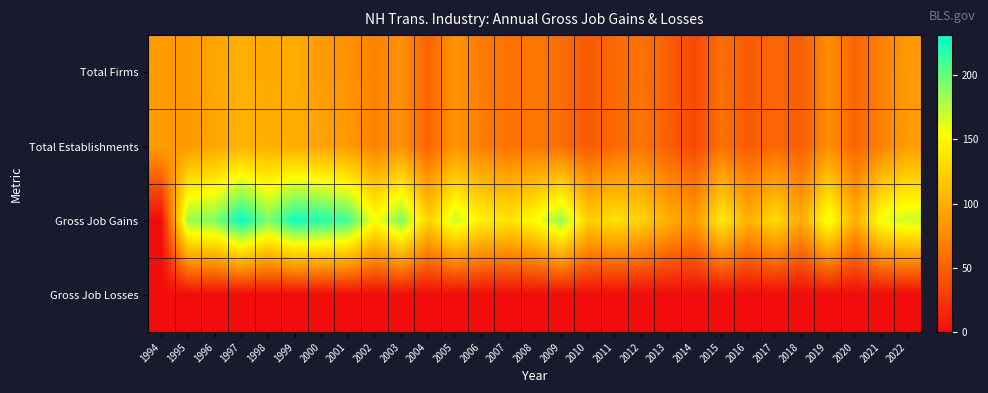

Which label corresponds to the smallest value in the chart?

1994